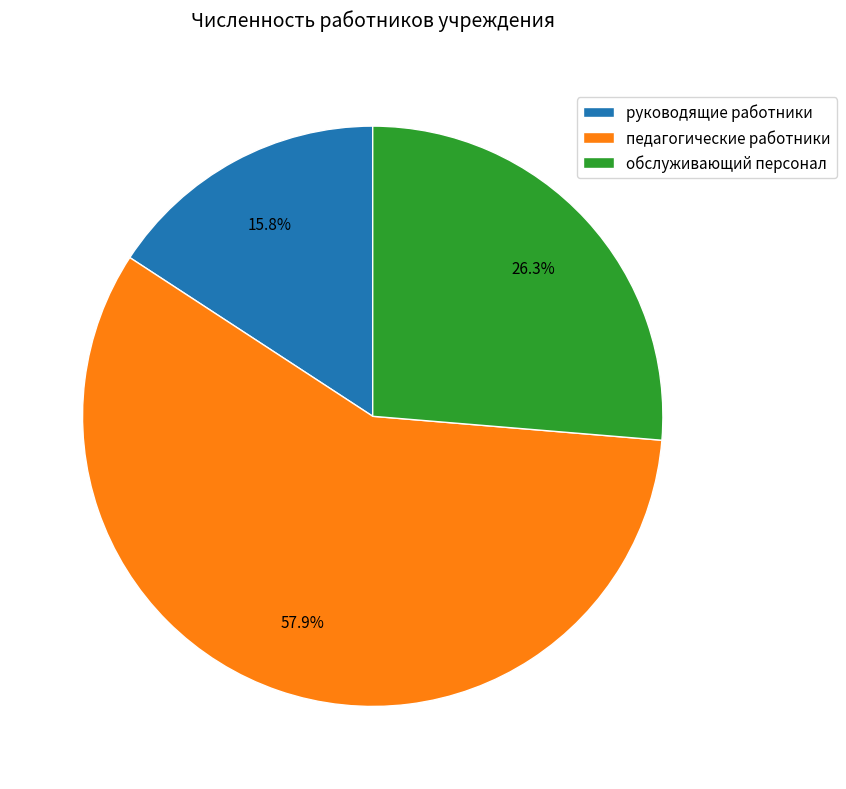

Which category has the smallest portion of the pie?

руководящие работники